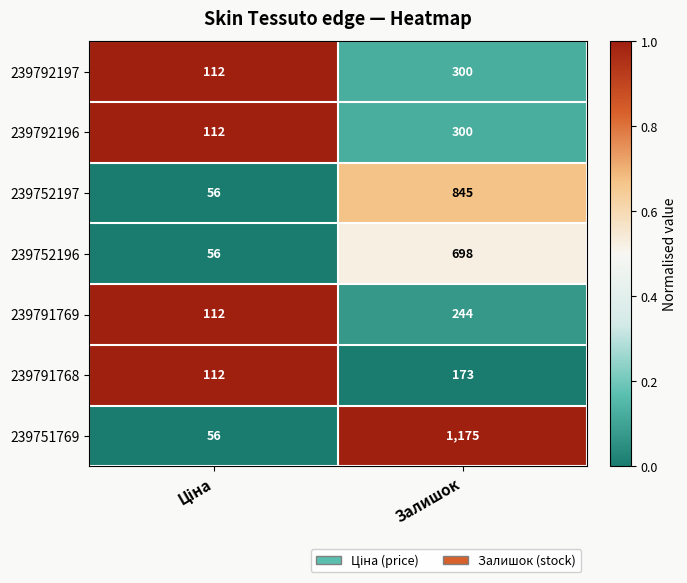

How many distinct data groups are displayed?

7